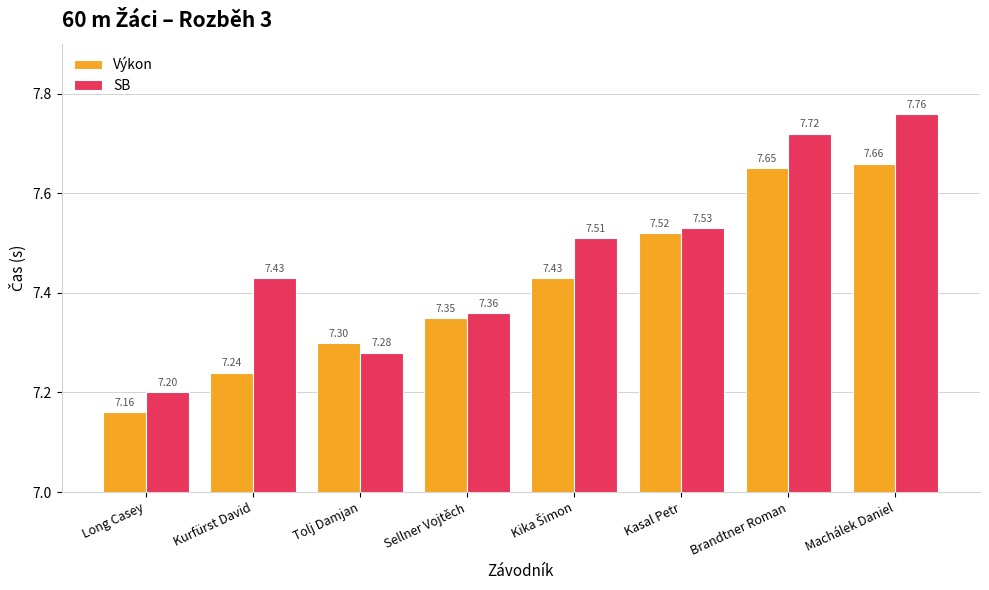

Which category has the highest value in the SB series?

Machálek Daniel